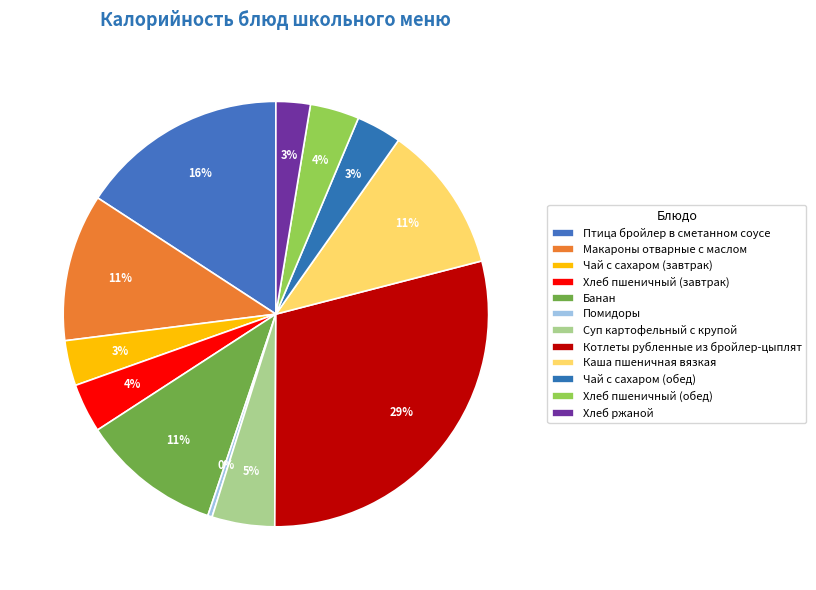

To the nearest percent, what percentage of the pie is Чай с сахаром (завтрак)?

3%